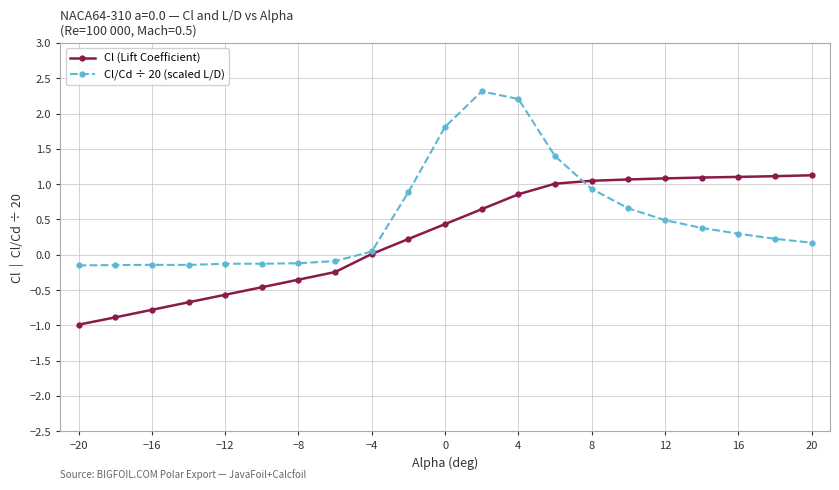

List the series in order of their peak value, lowest first.

Cl (Lift Coefficient), Cl/Cd ÷ 20 (scaled L/D)